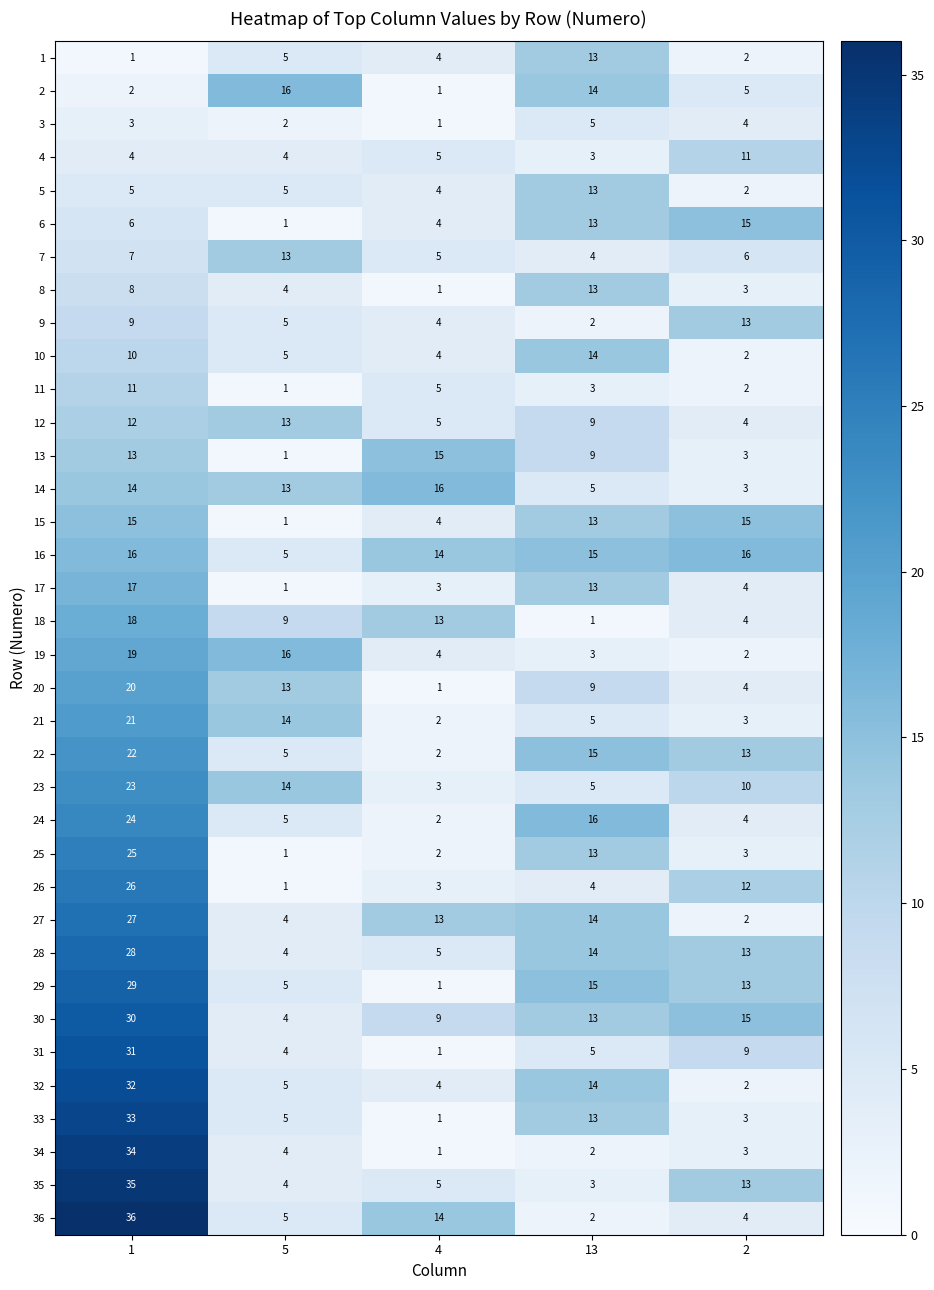

Count the number of categories in the chart.

5